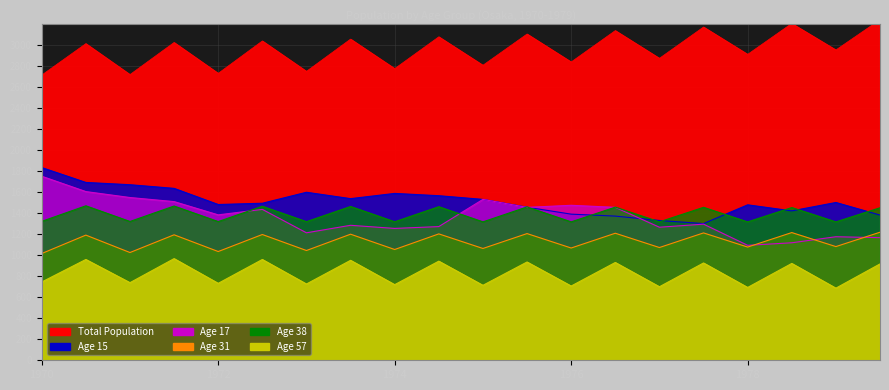

Which series ends up on top after the final intersection of age38 and age15?

age38